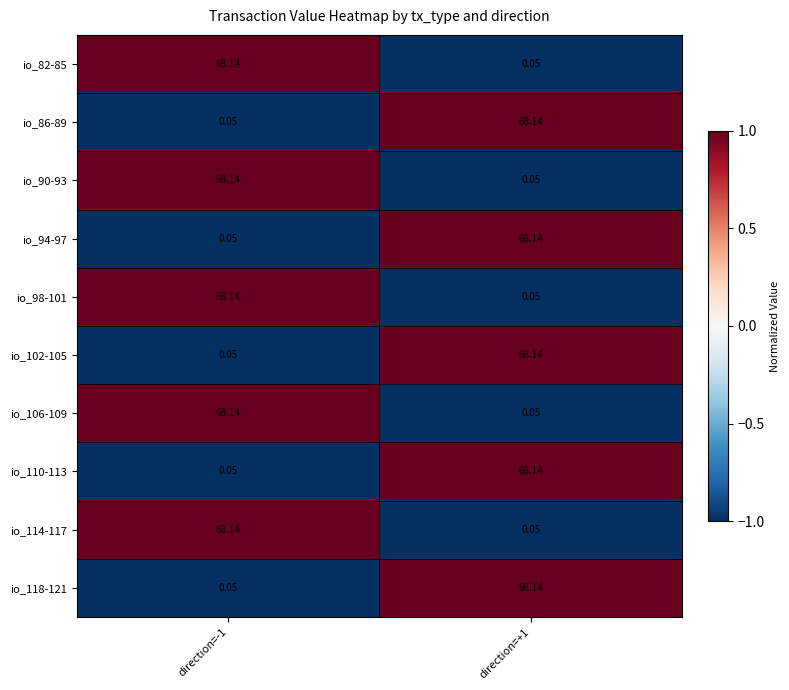

Count the number of categories in the chart.

2